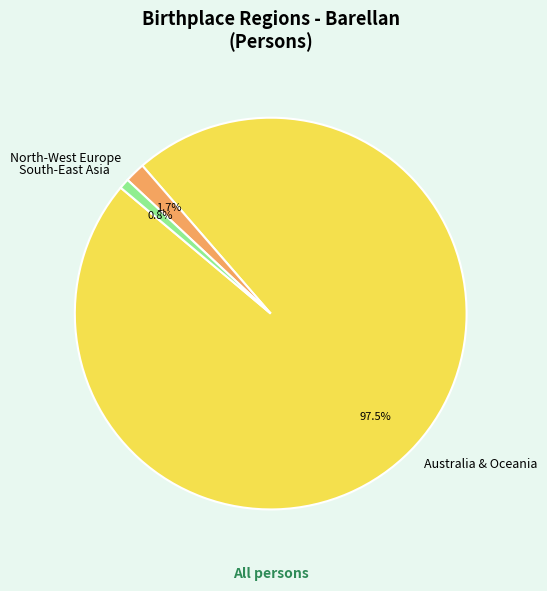

What is the smallest slice in the pie chart?

South-East Asia